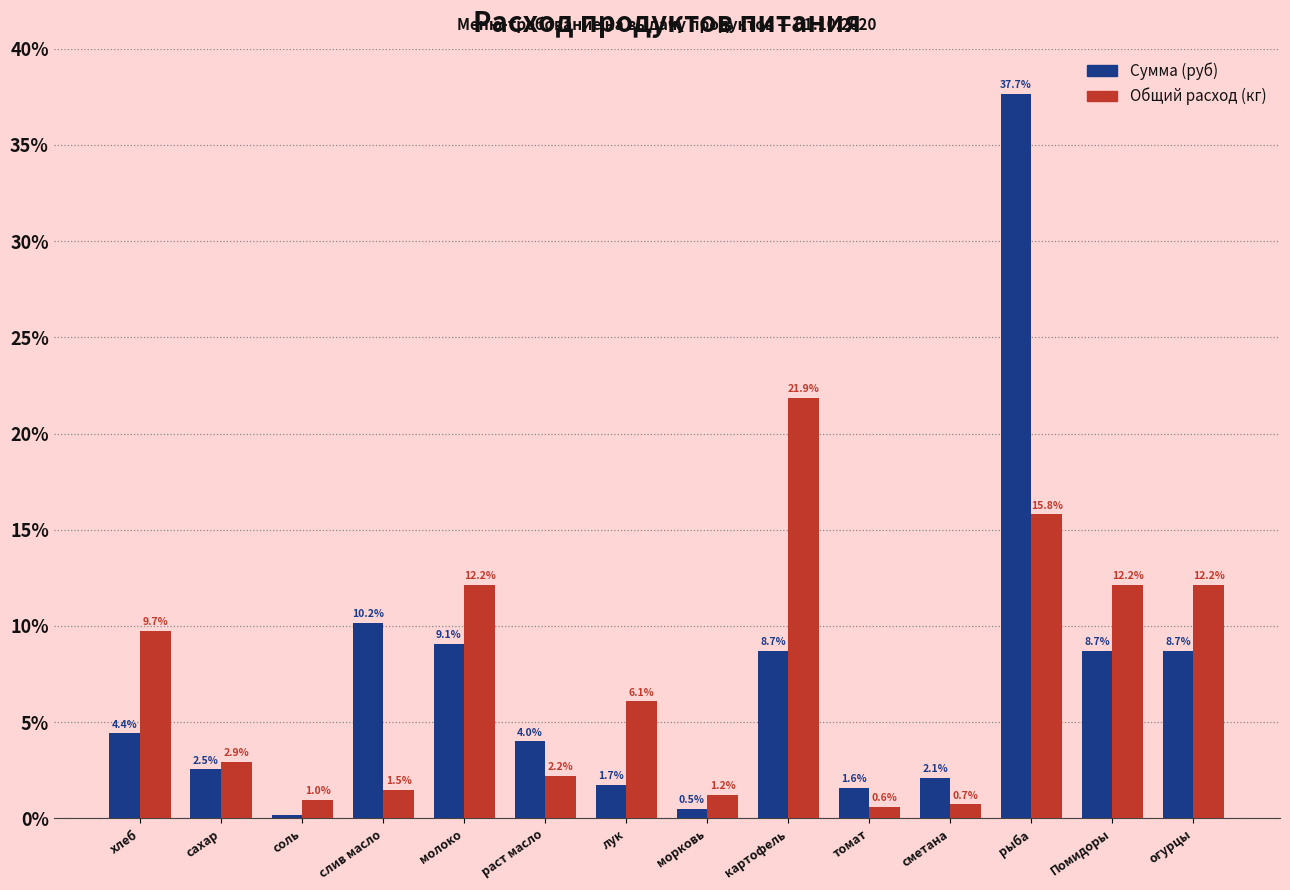

Which series changed the most between картофель and рыба?

Сумма (руб)